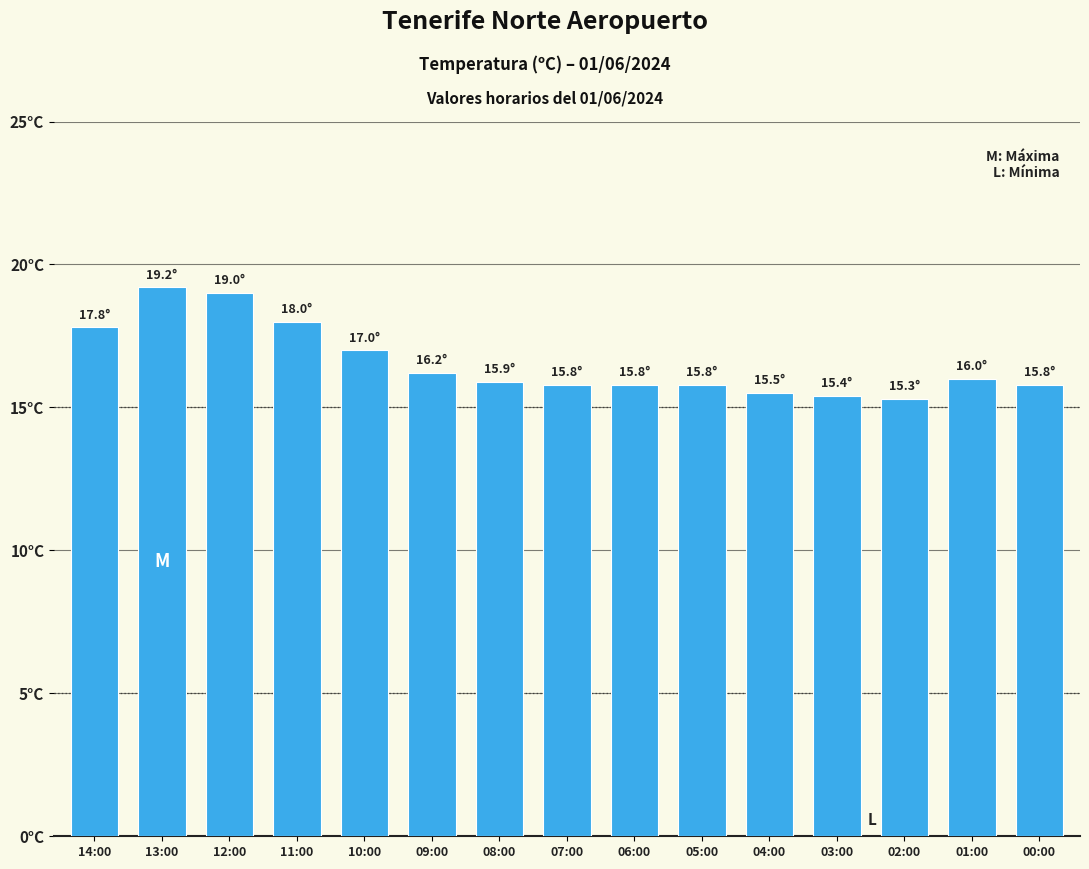

Does the chart contain any negative values?

No